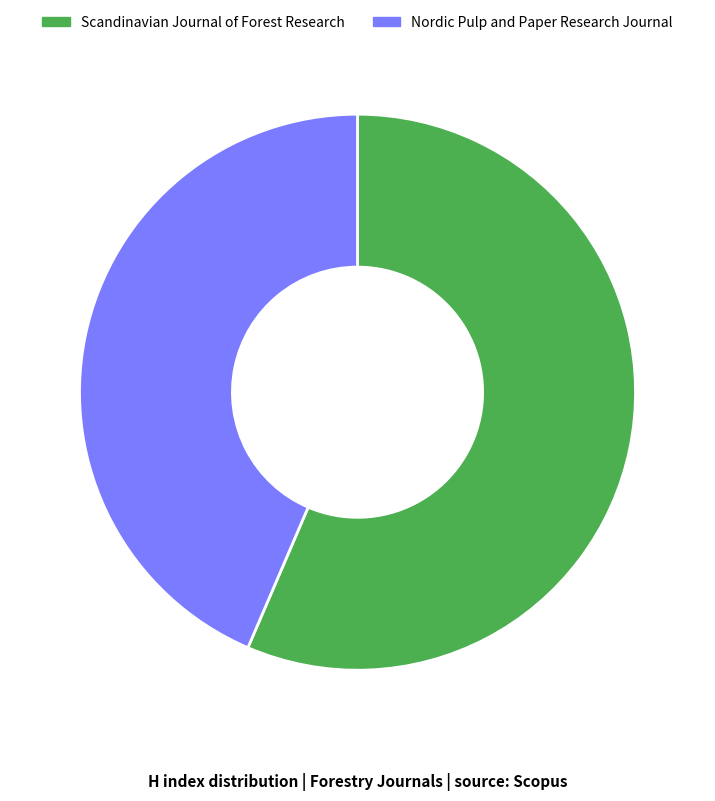

Which slice is the smallest?

Nordic Pulp and Paper Research Journal